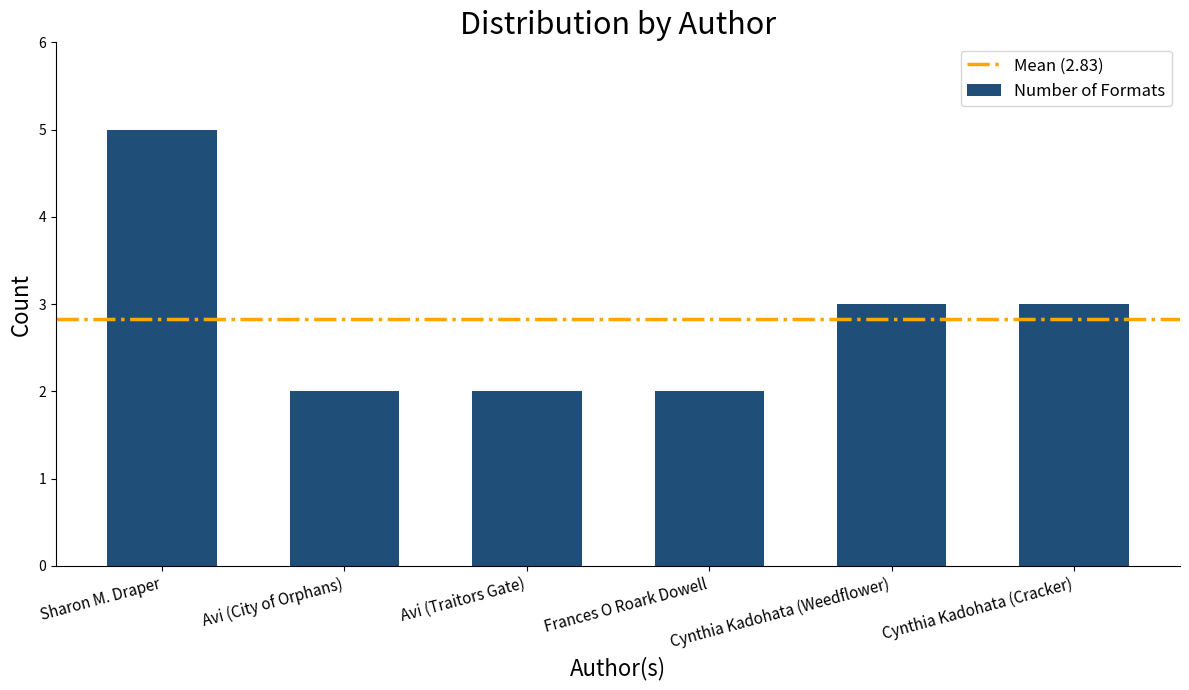

Reading left to right, what are all the values shown in this chart?

5	2	2	2	3	3